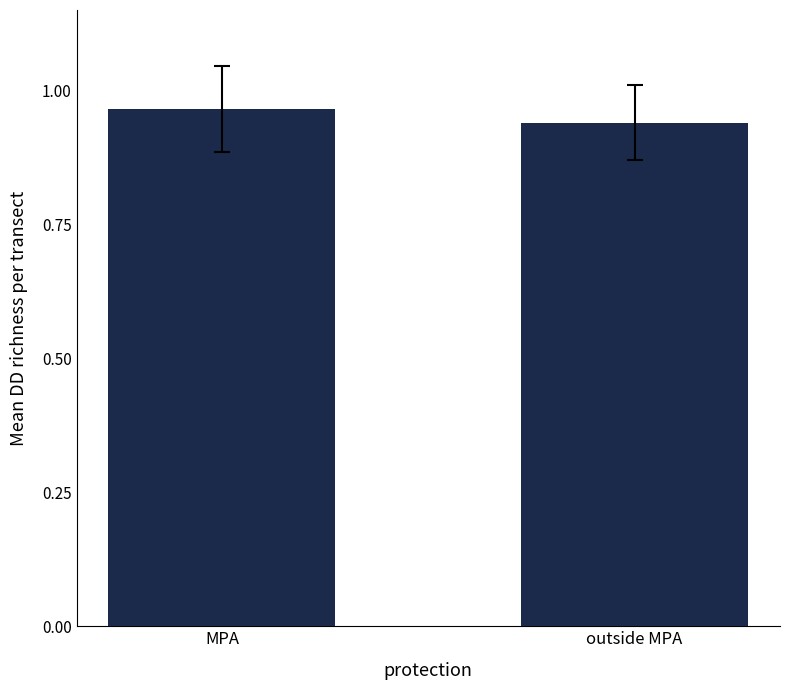

How many distinct data groups are displayed?

1